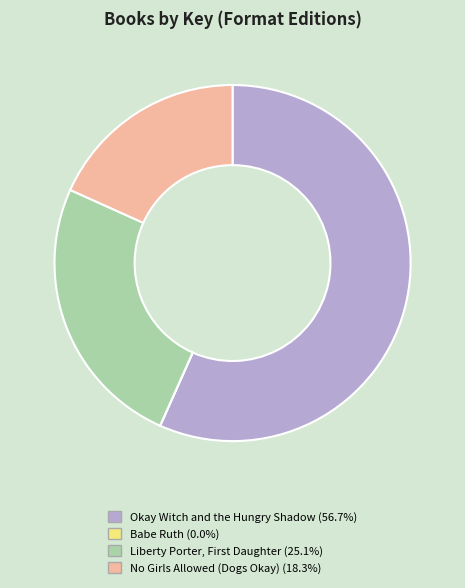

Combined, do No Girls Allowed (Dogs Okay) and Okay Witch and the Hungry Shadow account for over 50%?

Yes